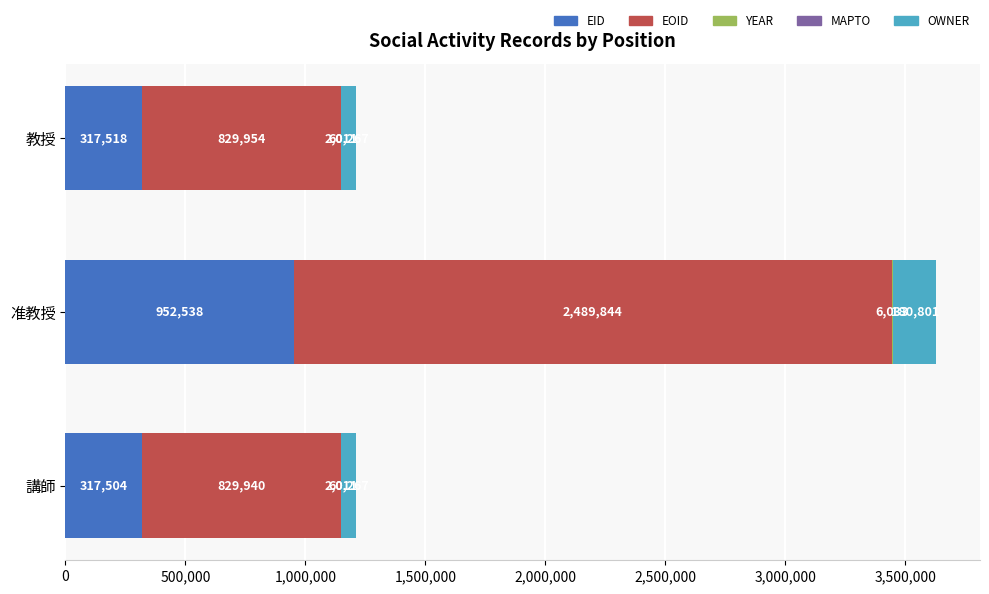

What value does the EID series have at 講師, to the nearest 10?

317500